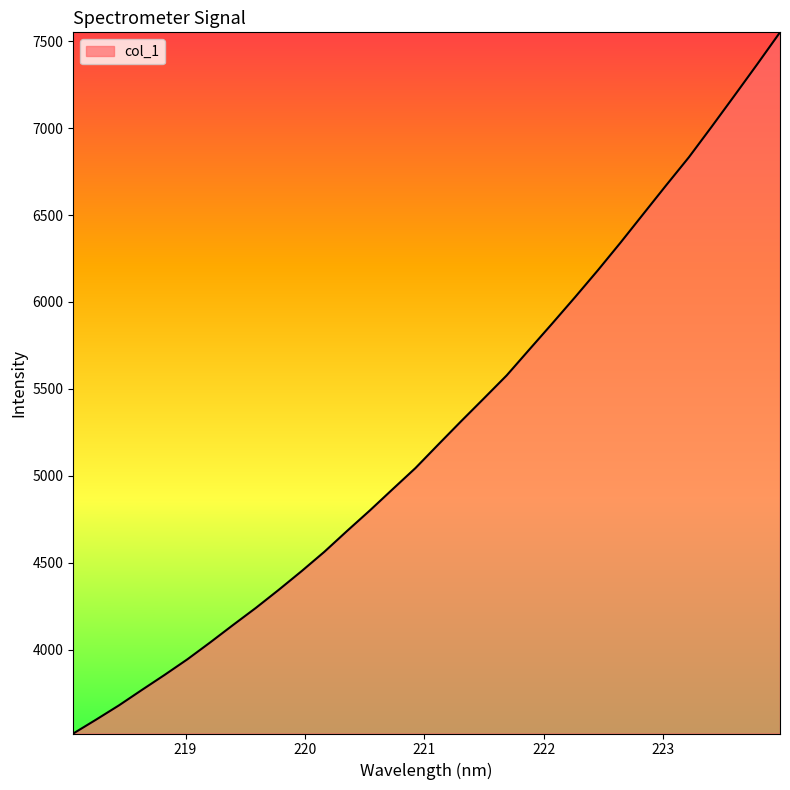

What is the difference between the maximum and minimum values?

4033.2